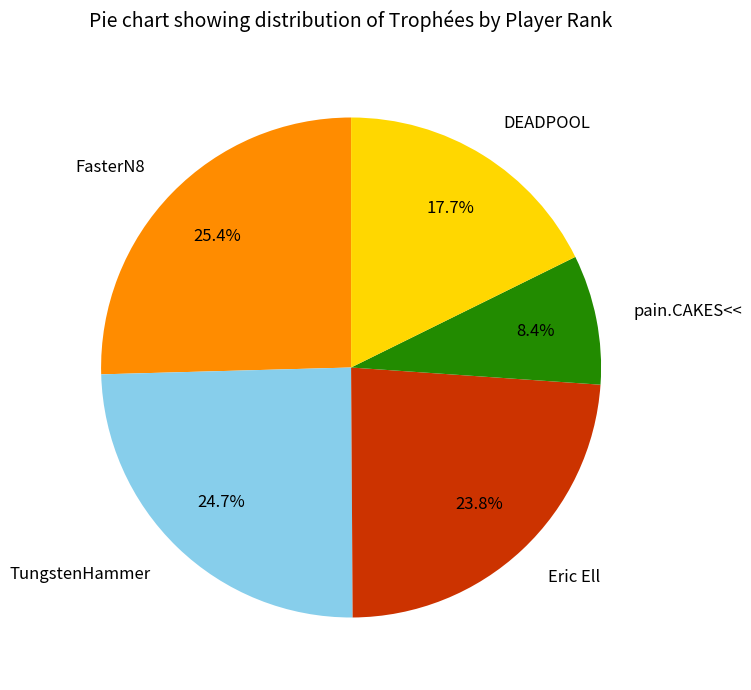

What is the smallest slice in the pie chart?

pain.CAKES<<